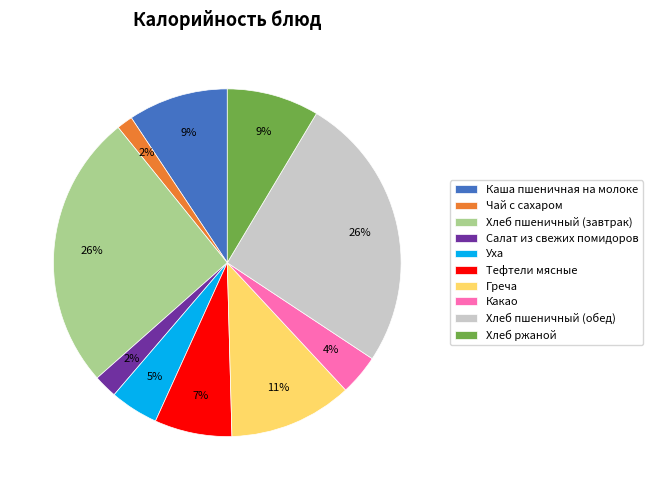

Do Хлеб пшеничный (обед) and Греча together represent more than half of the pie?

No